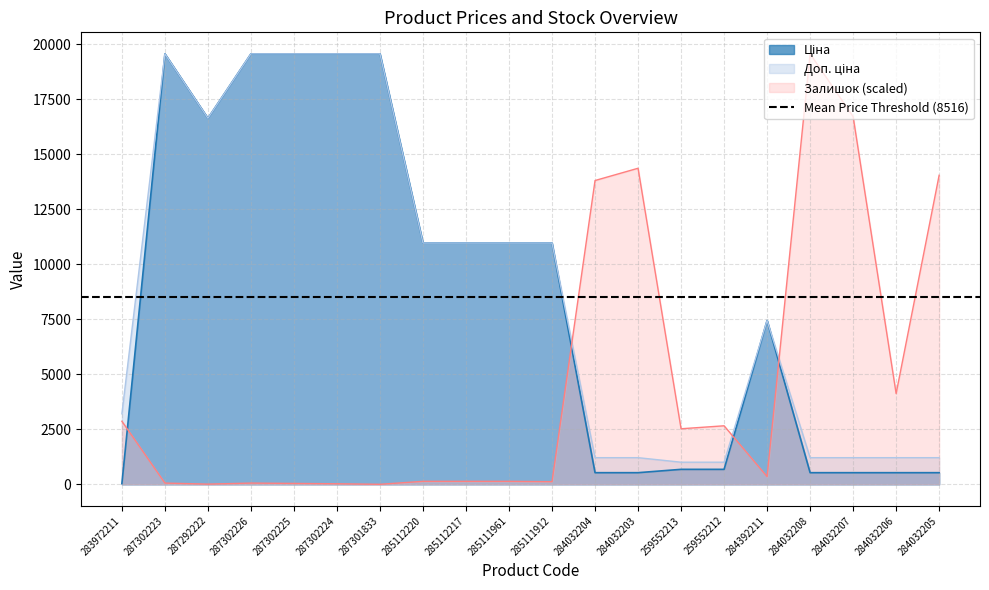

At which category is the sum across all series the highest?

287302223